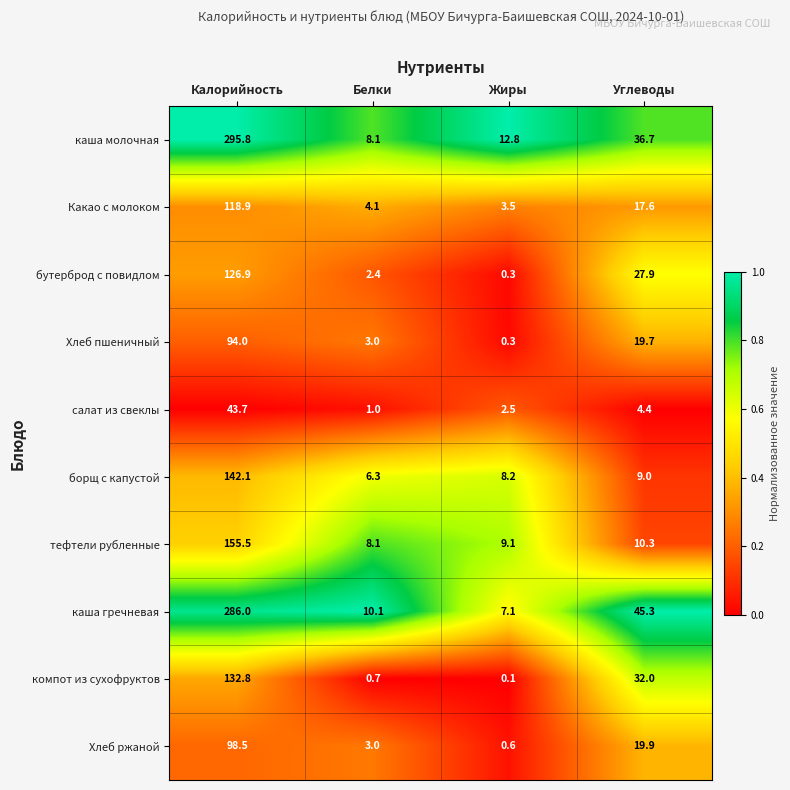

Is it true that каша молочная equals 8.1 at Белки?

True